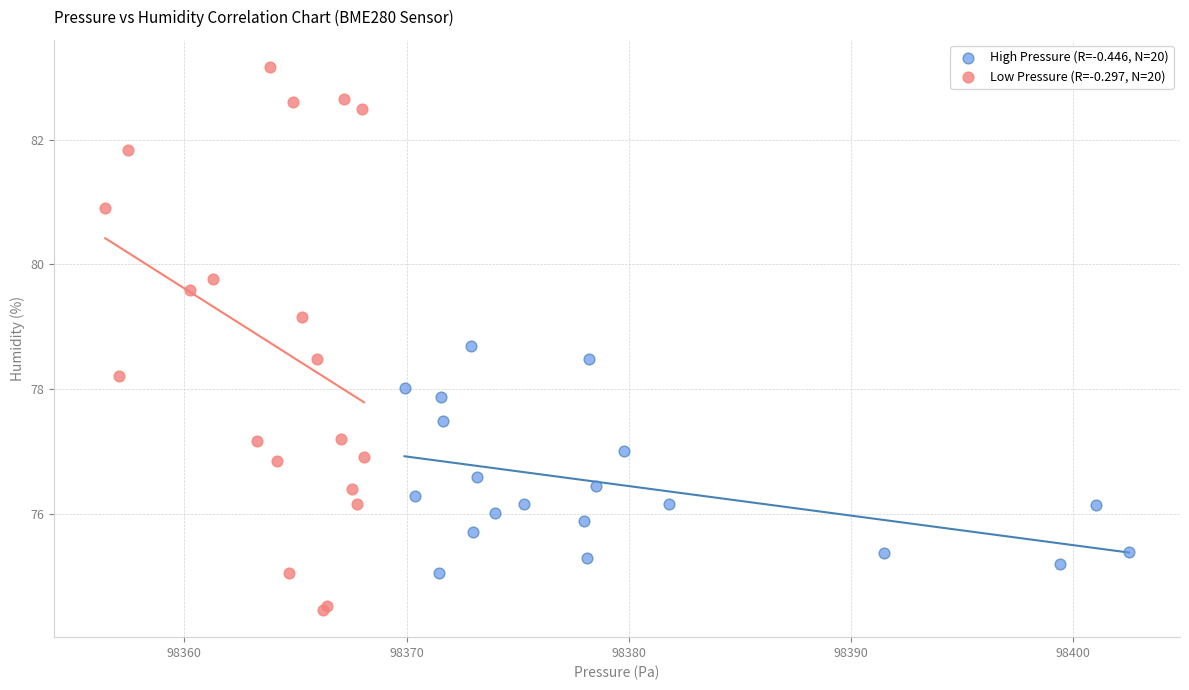

Which series contains the highest Y value?

Low Pressure (R=-0.297, N=20)